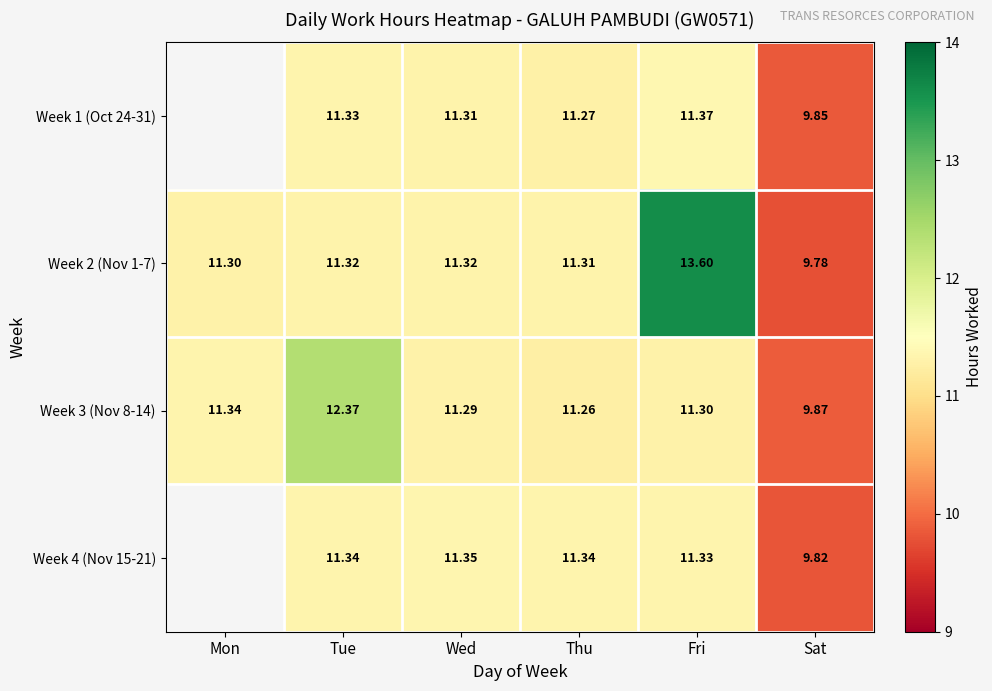

List the labels in order of Week 3 (Nov 8-14) value, largest first.

Tue, Mon, Fri, Wed, Thu, Sat